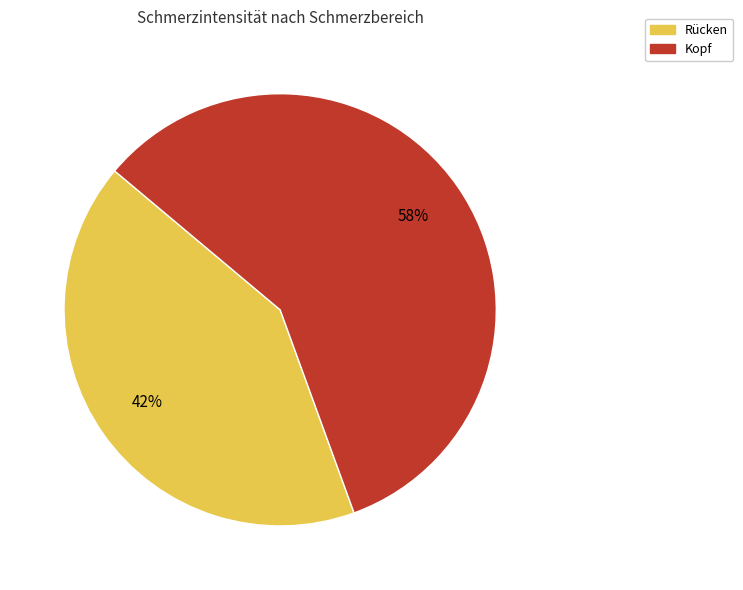

What percentage is the Rücken slice, to the nearest percent?

42%